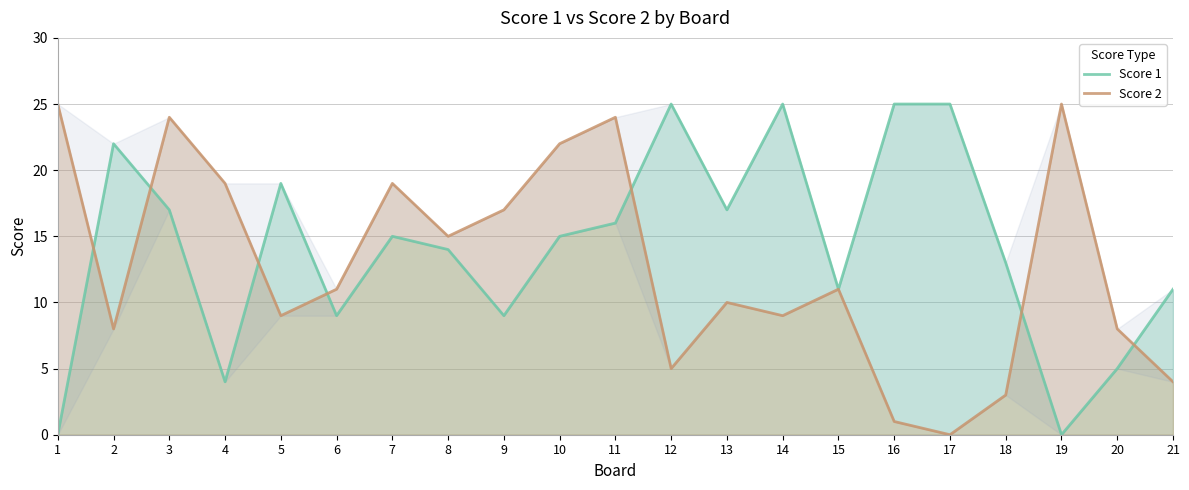

At how many categories does at least one series exceed 20?

10